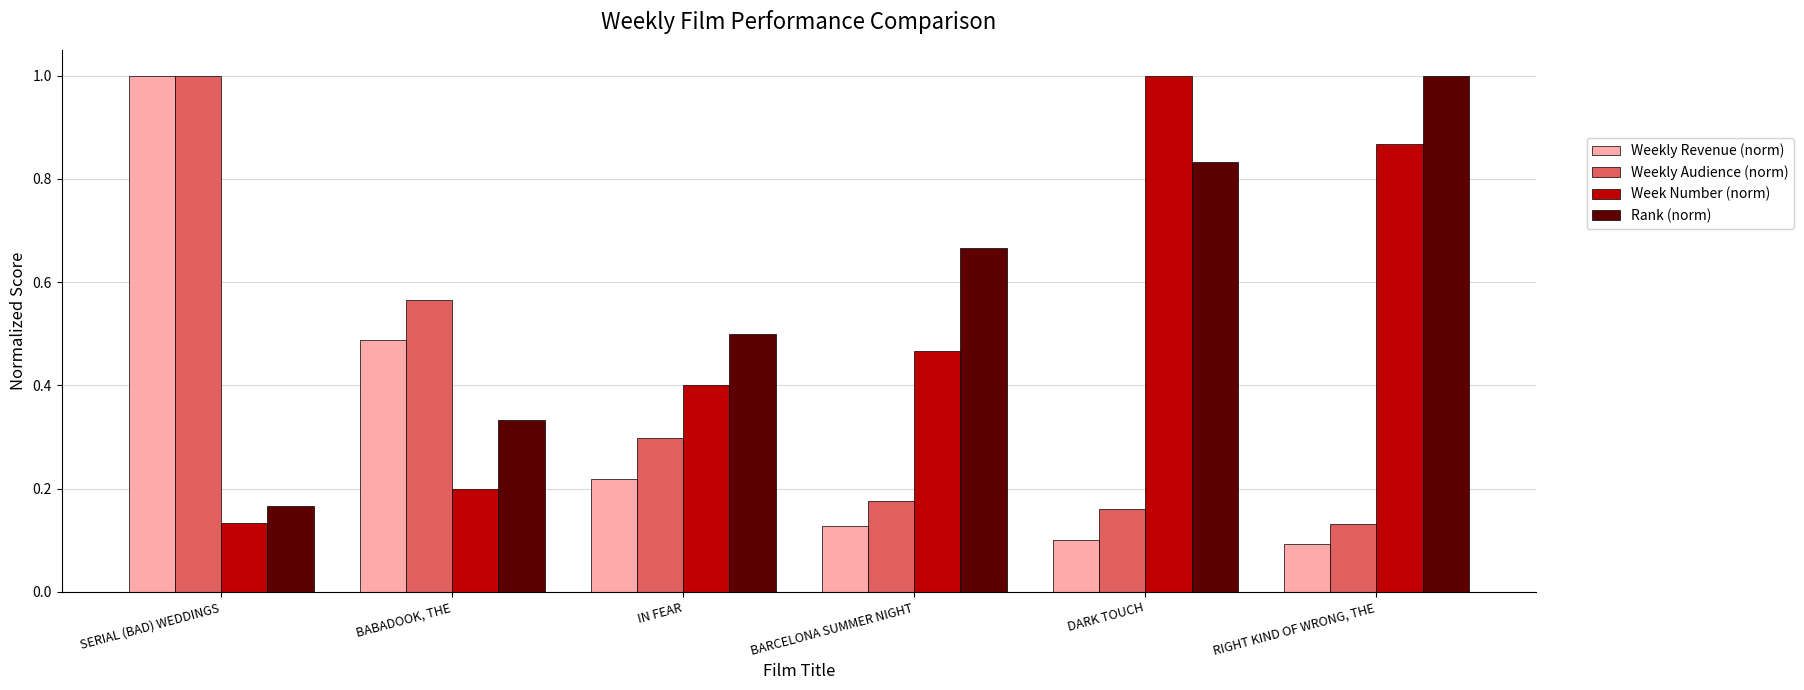

Between BABADOOK, THE and DARK TOUCH, which series saw the biggest shift?

Week Number (norm)